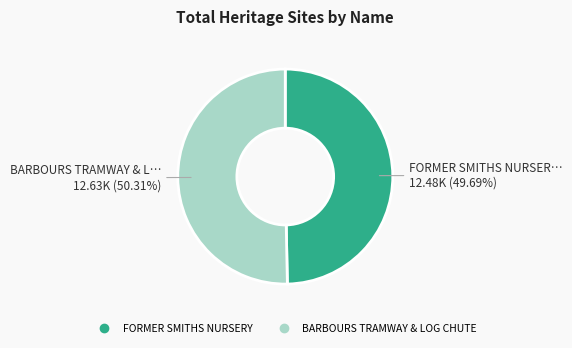

Rank the categories by value from lowest to highest.

FORMER SMITHS NURSERY, BARBOURS TRAMWAY & LOG CHUTE